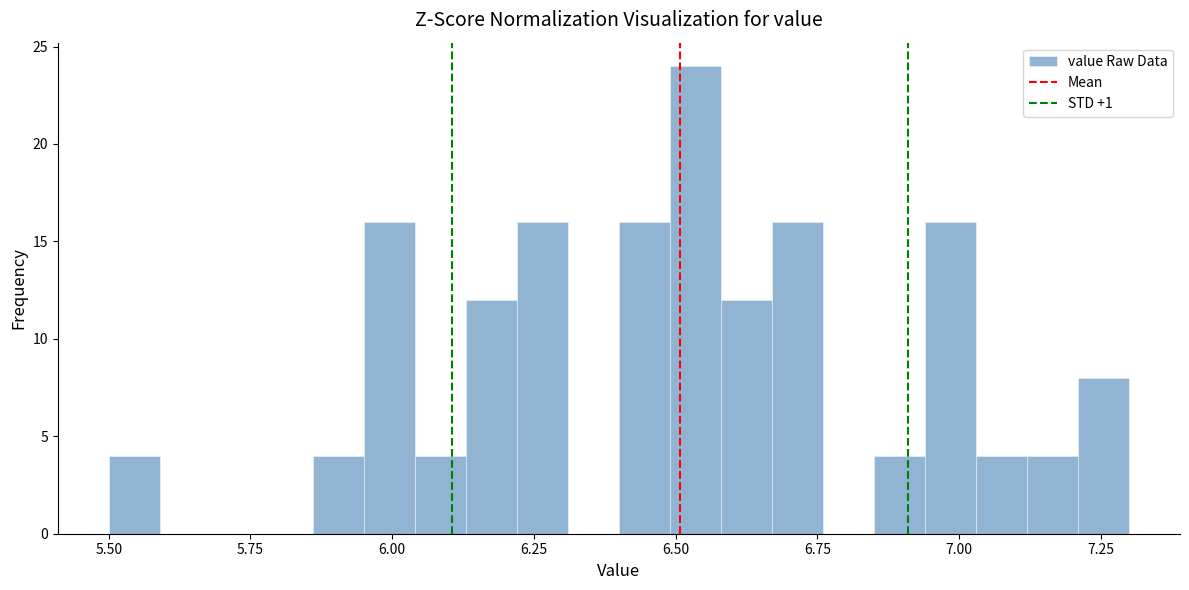

Read against the x-axis, roughly where is the centre of the tallest bar?

6.55